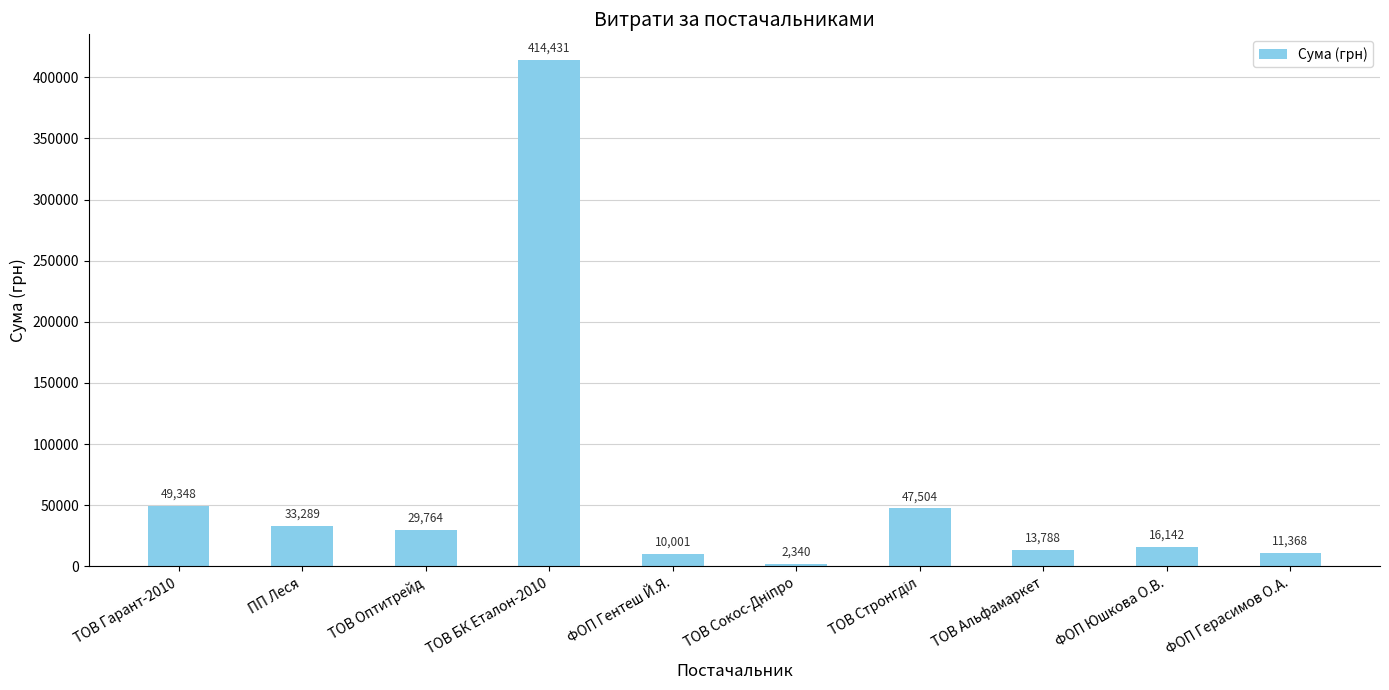

What is the maximum value shown in the chart?

414430.6